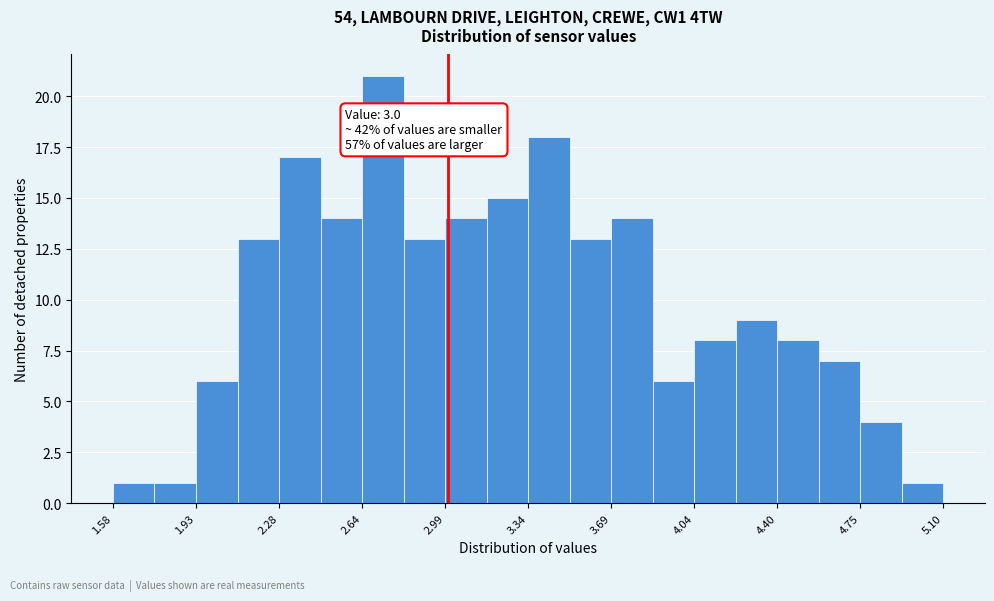

Around what value on the x-axis is the tallest bar? Give the approximate position of its centre, as read against the axis.

2.70